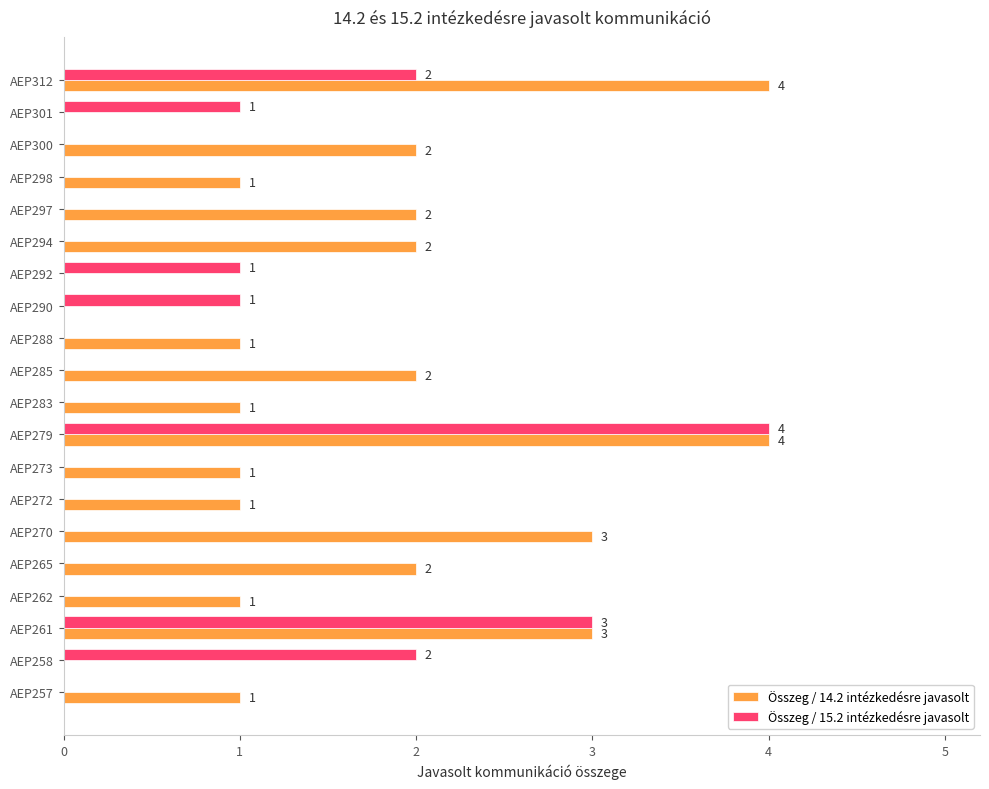

The value of Összeg / 14.2 intézkedésre javasolt at AEP279 is 4. True or false?

True